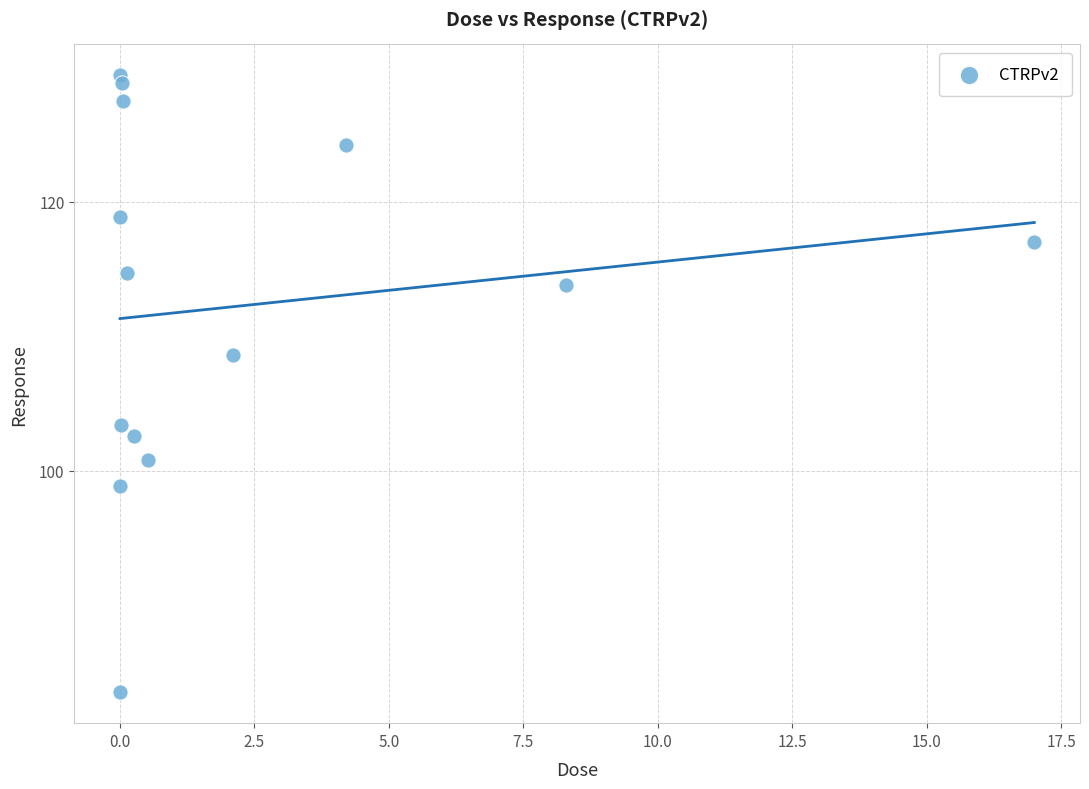

What is the range of X values (max minus min)?

17.0